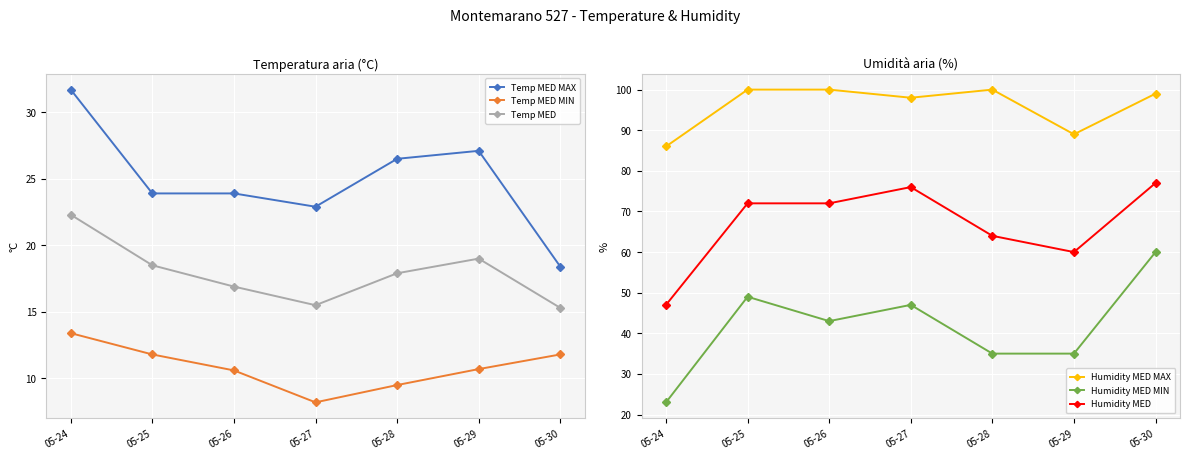

The value of Humidity MED MAX at 05-30 is 42.5. True or false?

False